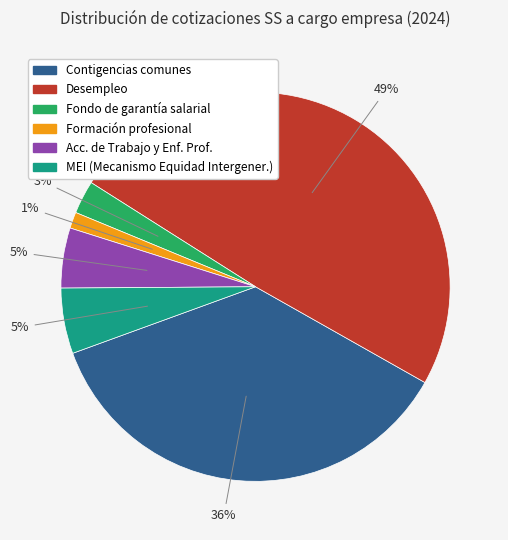

Combined, do MEI (Mecanismo Equidad Intergener.) and Formación profesional account for over 50%?

No